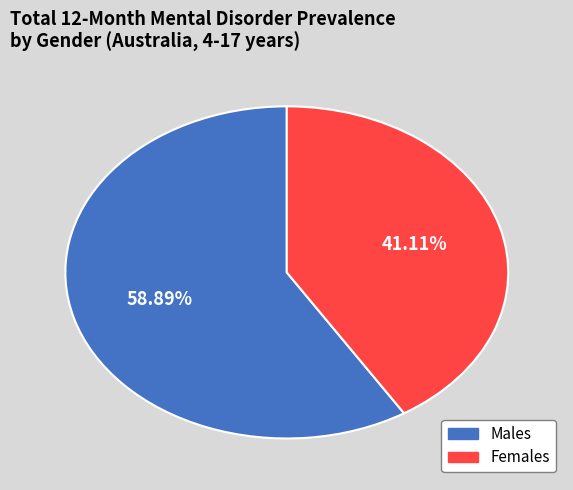

How many segments does this pie chart have?

2